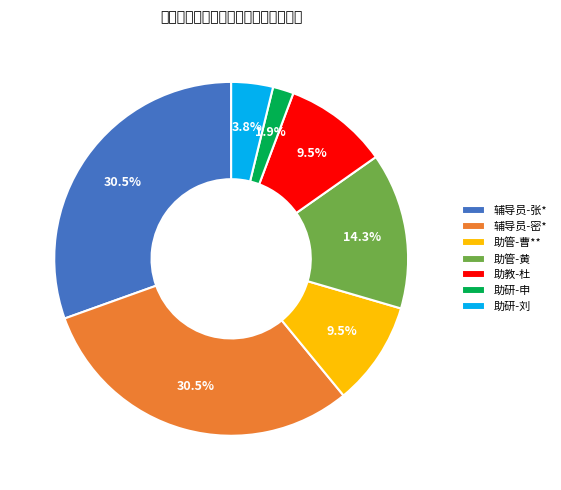

What is the smallest slice in the pie chart?

助研-申